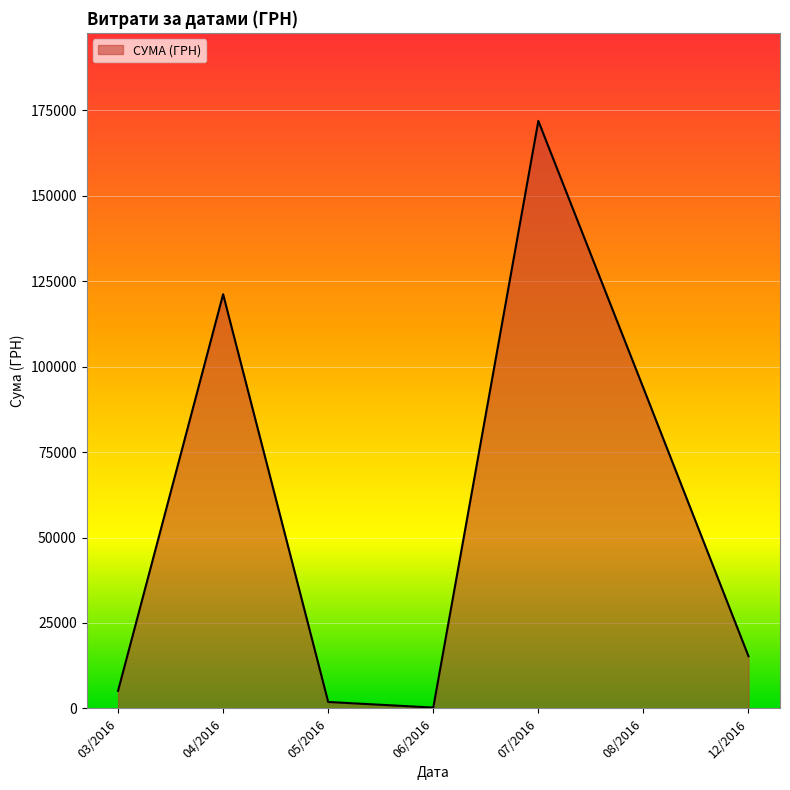

Rank the categories by value from highest to lowest.

07/2016, 04/2016, 08/2016, 12/2016, 03/2016, 05/2016, 06/2016